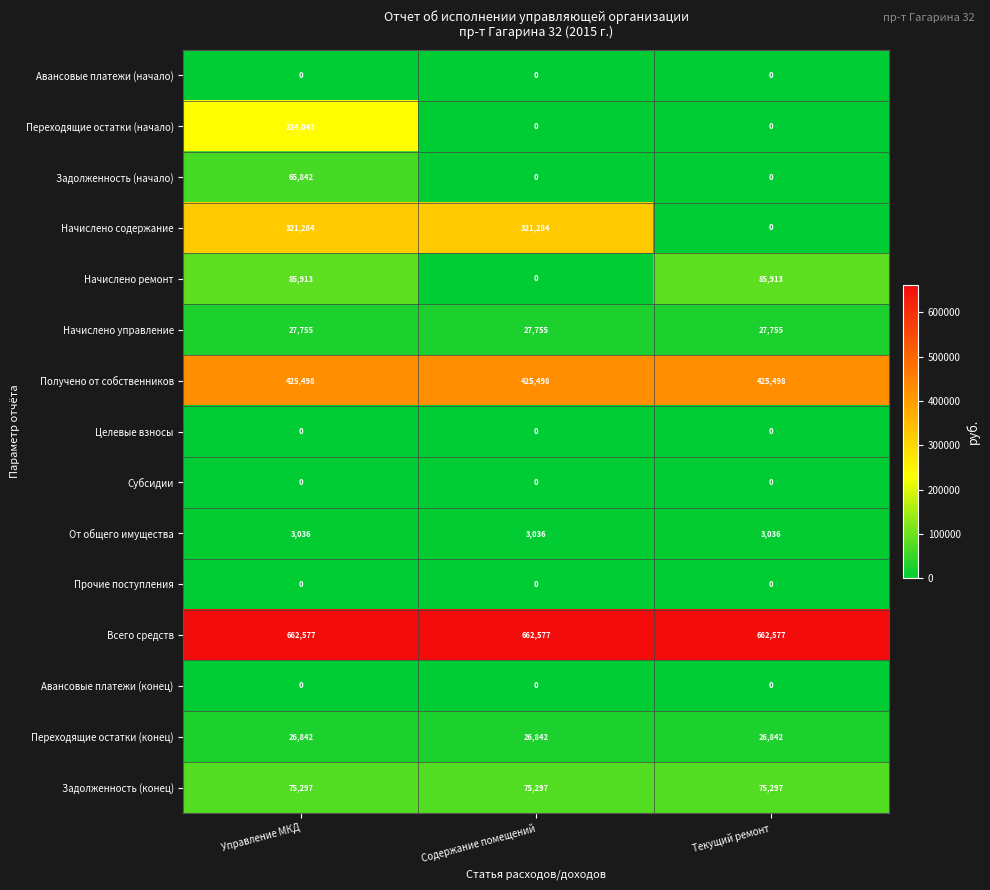

What is the total value across all series at Управление МКД?

1928087